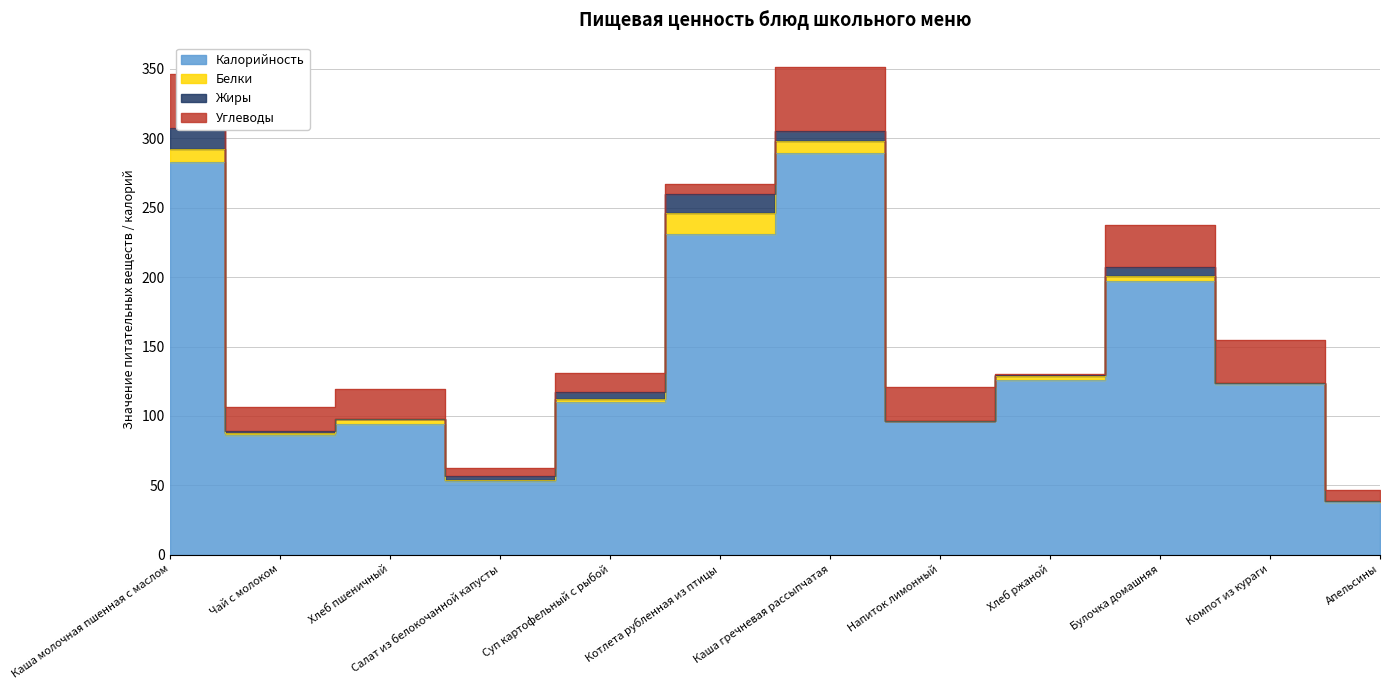

Read the Углеводы value at Котлета рубленная из птицы.

7.0